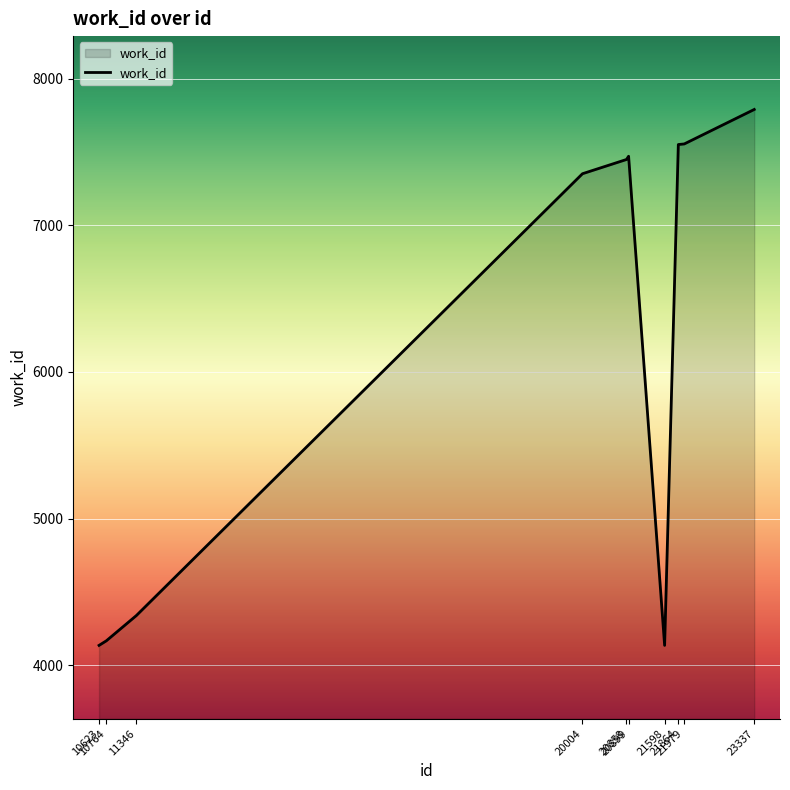

What is the difference between the values at 21598 and 21979?

3418